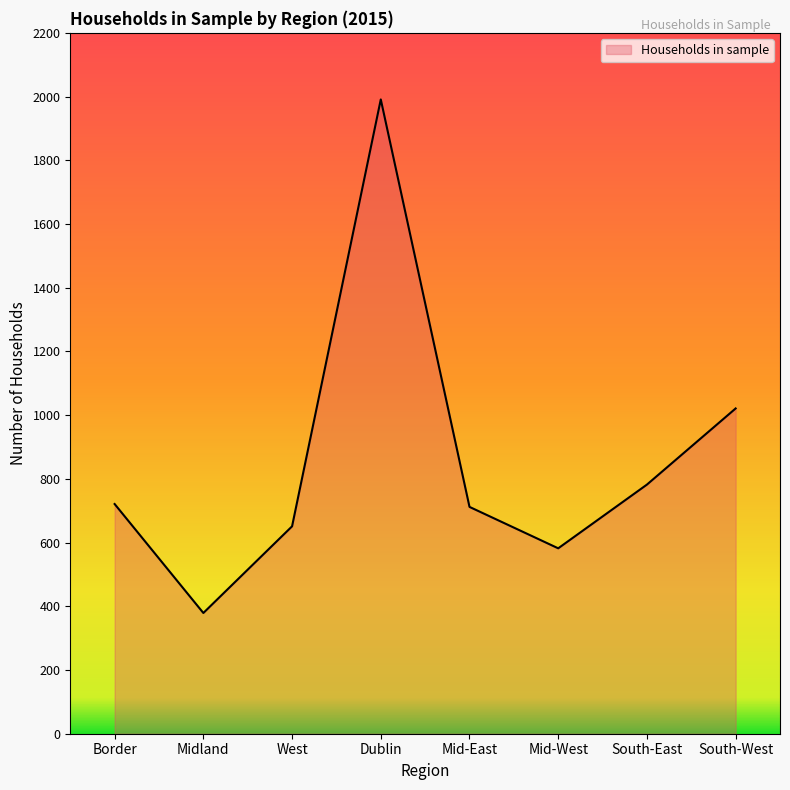

What is the maximum value shown in the chart?

1991